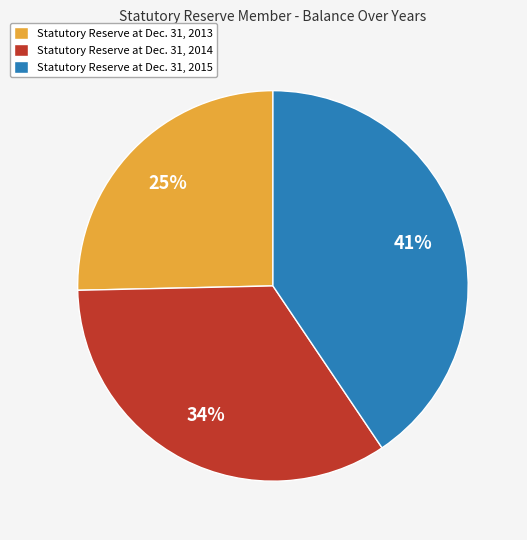

Is there any slice that represents more than half of the pie?

No